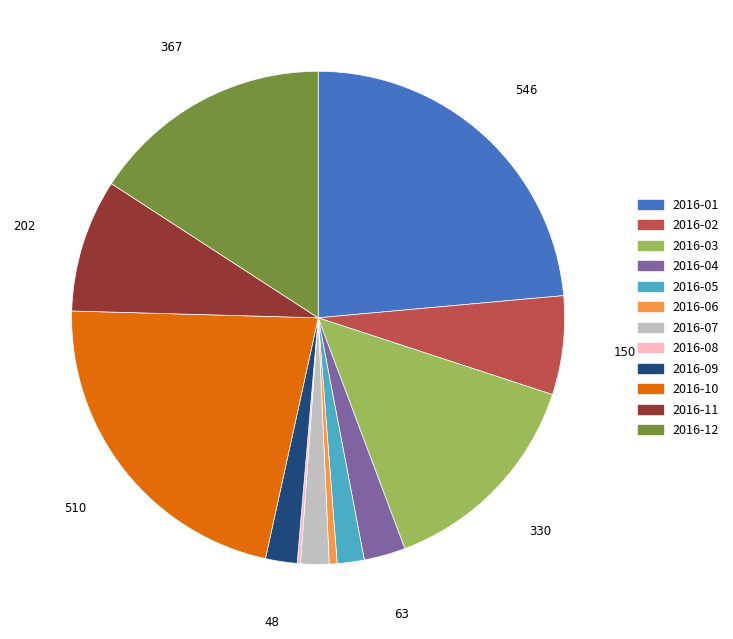

Does any single category account for the majority?

No